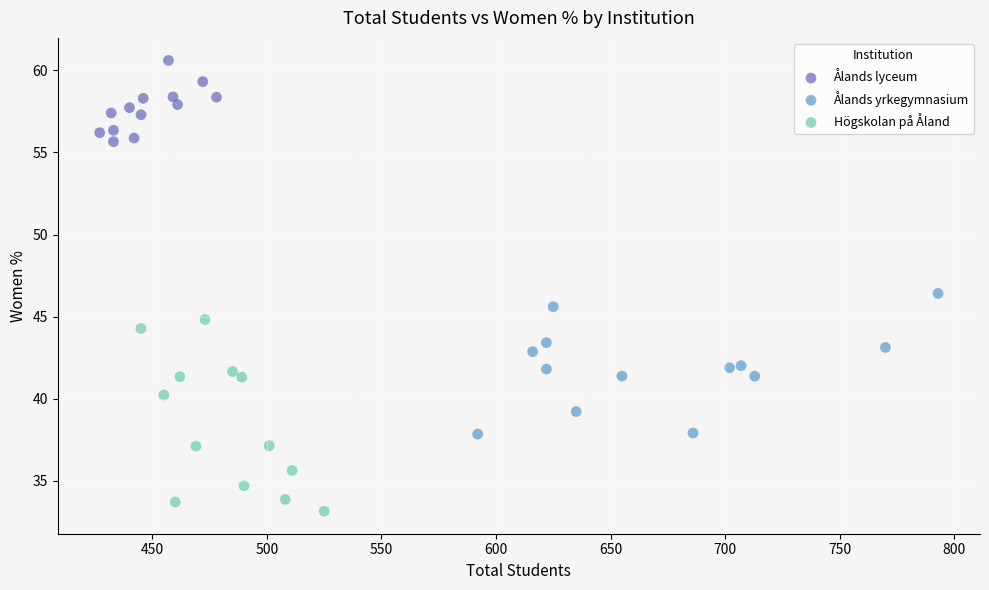

Which series contains the highest Y value?

Ålands lyceum